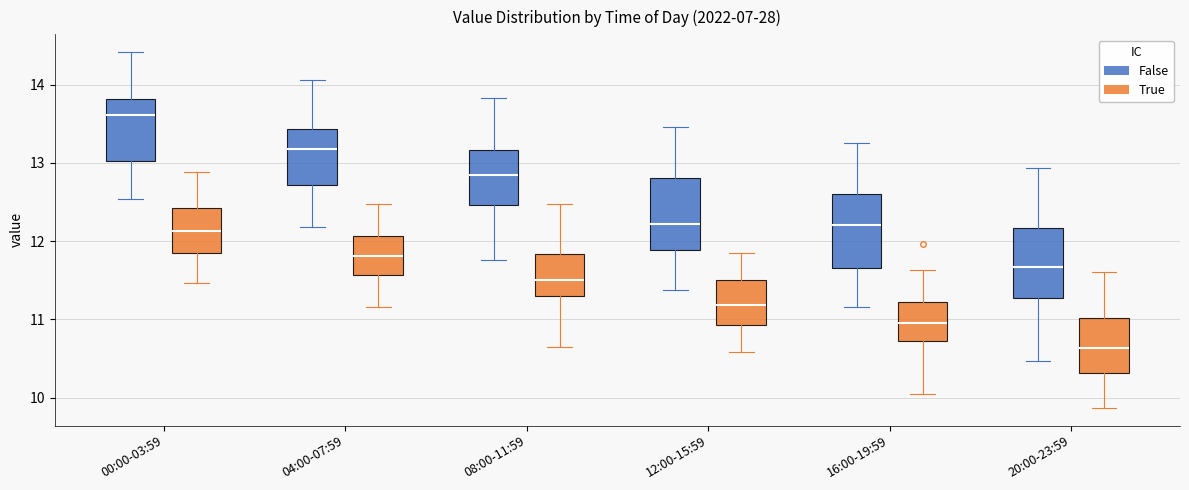

Reading left to right, transcribe this box plot: for each box, give where its median line is, the range the box spans, and where its two whiskers end, as read against the y-axis. The values are not printed on the chart, so give them approximately, as read against the axis.

00:00-03:59 (False): median 13.6, box 13.0 to 13.8, whiskers 12.5 to 14.4
00:00-03:59 (True): median 12.1, box 11.8 to 12.4, whiskers 11.5 to 12.9
04:00-07:59 (False): median 13.2, box 12.7 to 13.4, whiskers 12.2 to 14.1
04:00-07:59 (True): median 11.8, box 11.6 to 12.1, whiskers 11.2 to 12.5
08:00-11:59 (False): median 12.8, box 12.5 to 13.2, whiskers 11.8 to 13.8
08:00-11:59 (True): median 11.5, box 11.3 to 11.8, whiskers 10.6 to 12.5
12:00-15:59 (False): median 12.2, box 11.9 to 12.8, whiskers 11.4 to 13.5
12:00-15:59 (True): median 11.2, box 10.9 to 11.5, whiskers 10.6 to 11.9
16:00-19:59 (False): median 12.2, box 11.7 to 12.6, whiskers 11.2 to 13.2
16:00-19:59 (True): median 11.0, box 10.7 to 11.2, whiskers 10.1 to 11.6
20:00-23:59 (False): median 11.7, box 11.3 to 12.2, whiskers 10.5 to 12.9
20:00-23:59 (True): median 10.6, box 10.3 to 11.0, whiskers 9.9 to 11.6